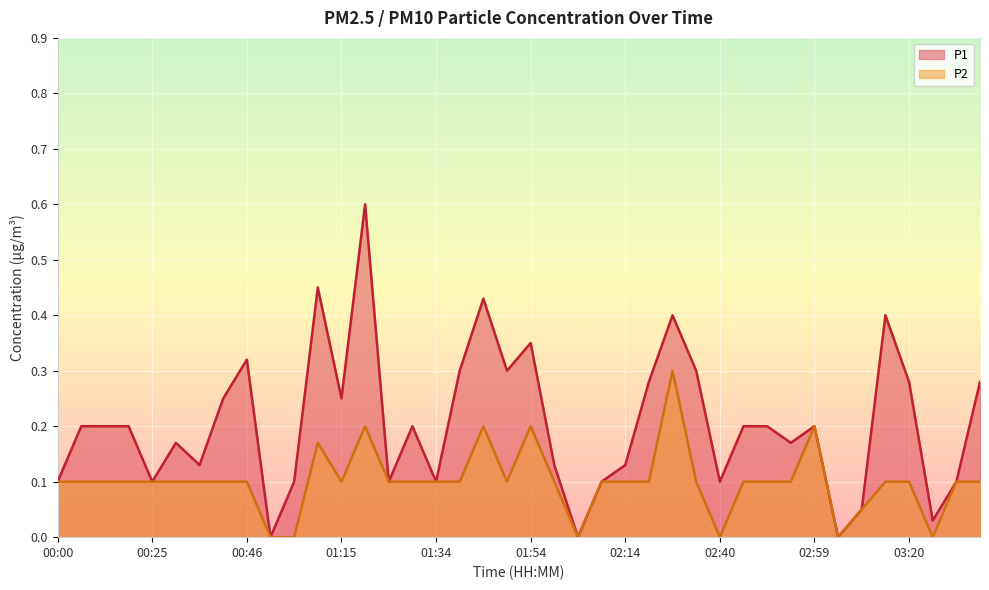

Which has a higher value, 03:30 or 01:20?

01:20